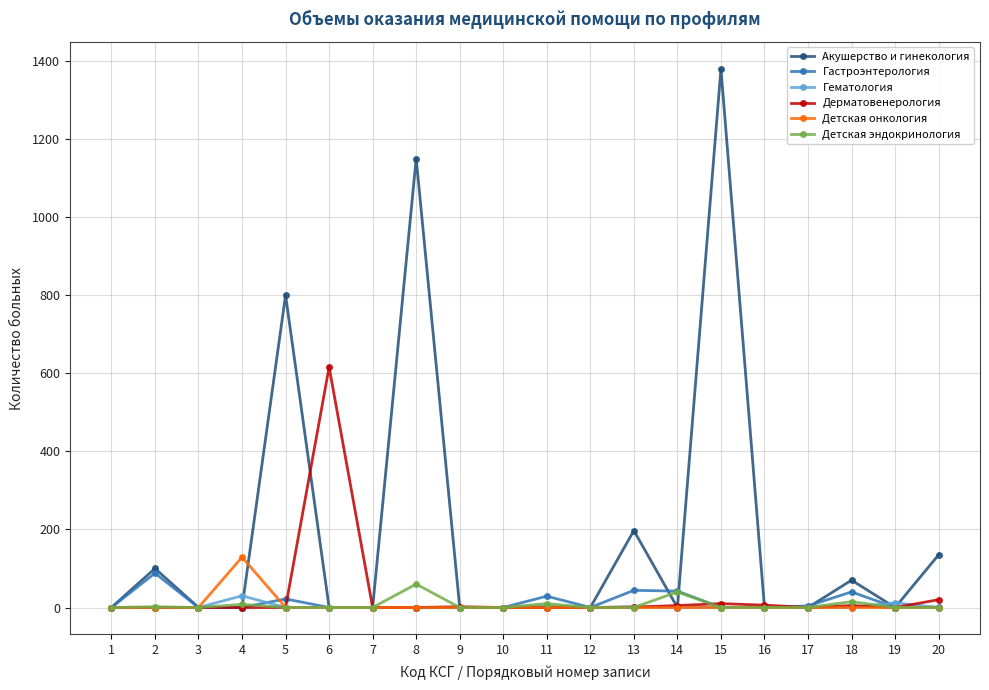

Which series ends up on top after the final intersection of Дерматовенерология and Гематология?

Дерматовенерология